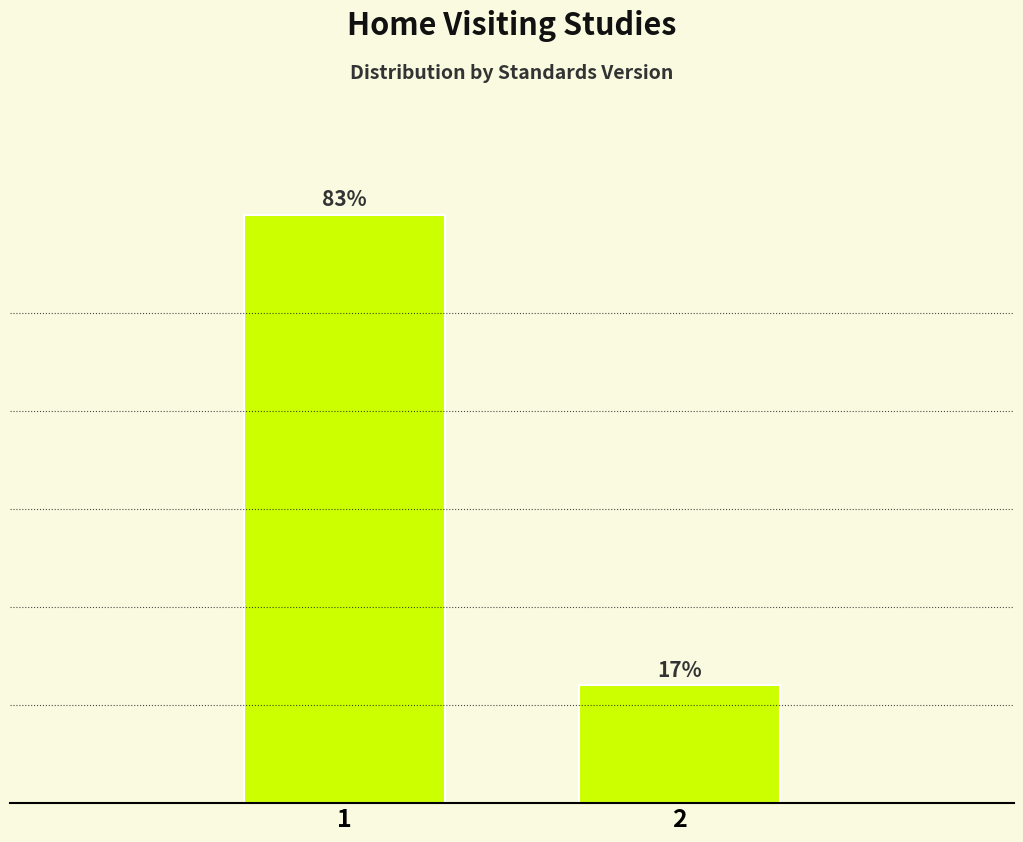

Does the chart contain any negative values?

No